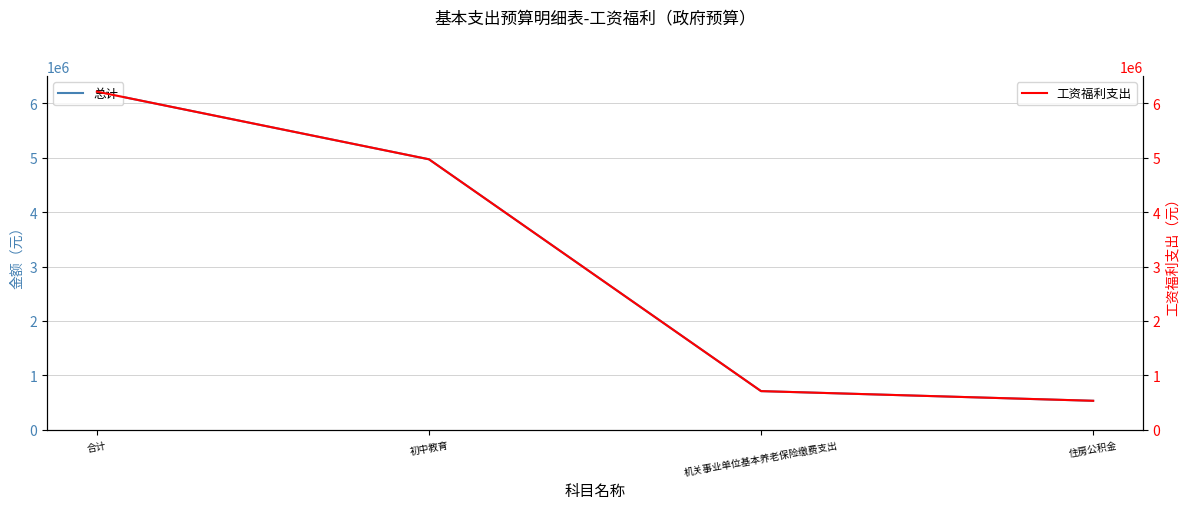

At which category is the sum across all series the highest?

合计